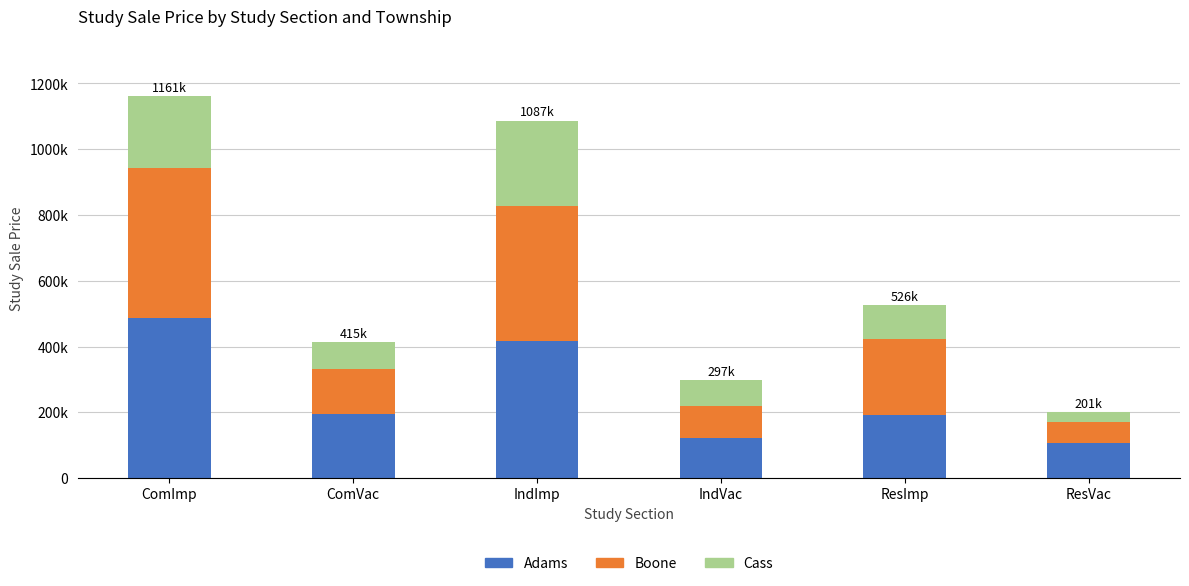

Are the bars horizontal?

No